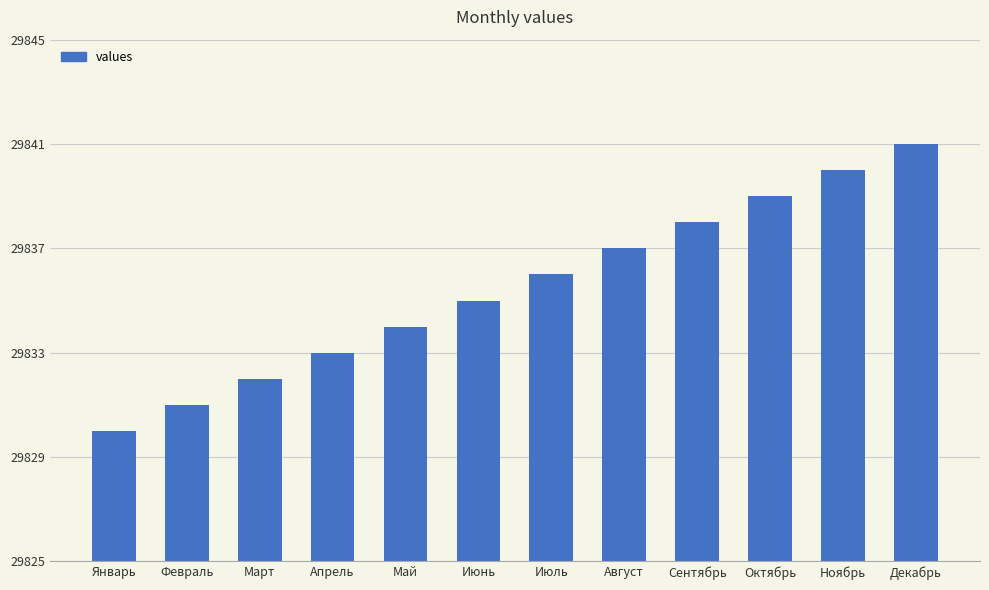

The value at Февраль is 29831. True or false?

True